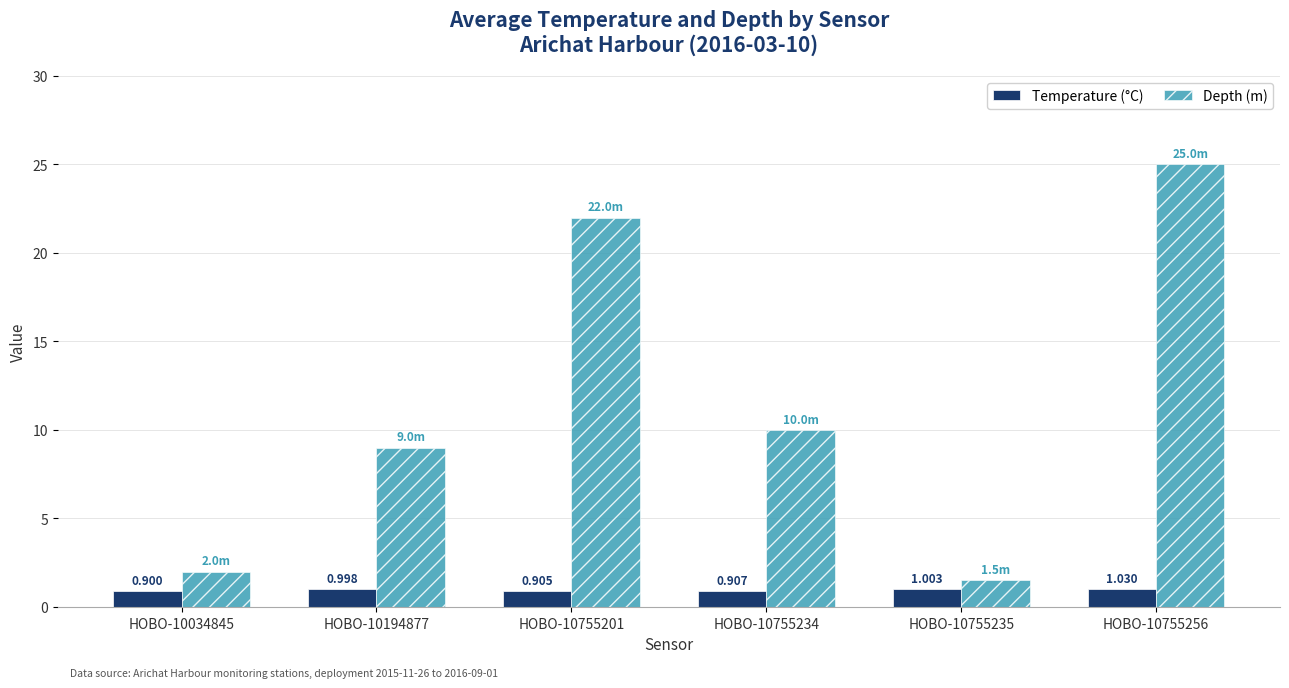

At HOBO-10755256, list the series in order from smallest to largest.

Temperature (°C), Depth (m)